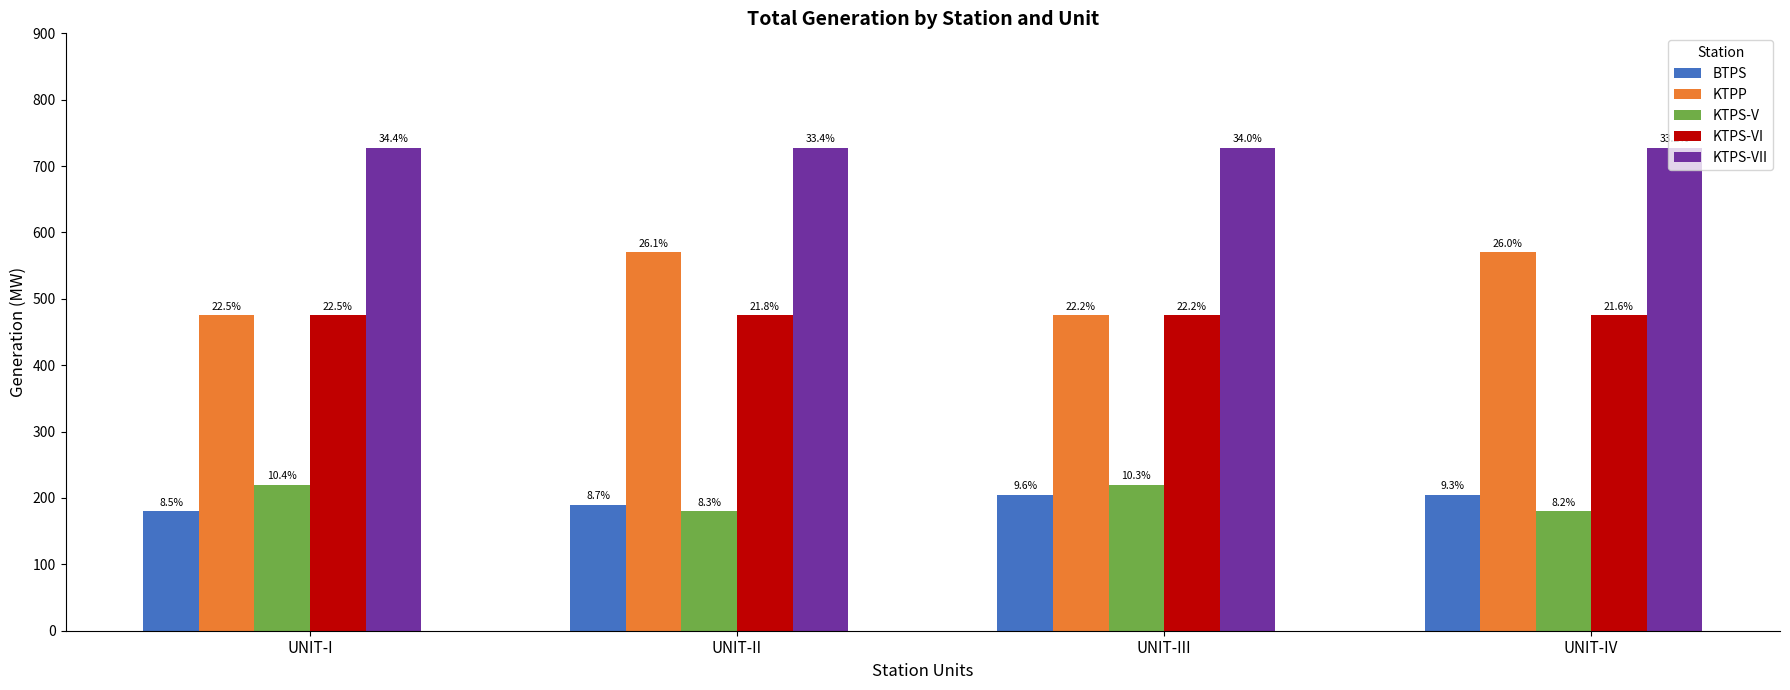

The KTPS-V series shows 108 at UNIT-I. True or false?

False